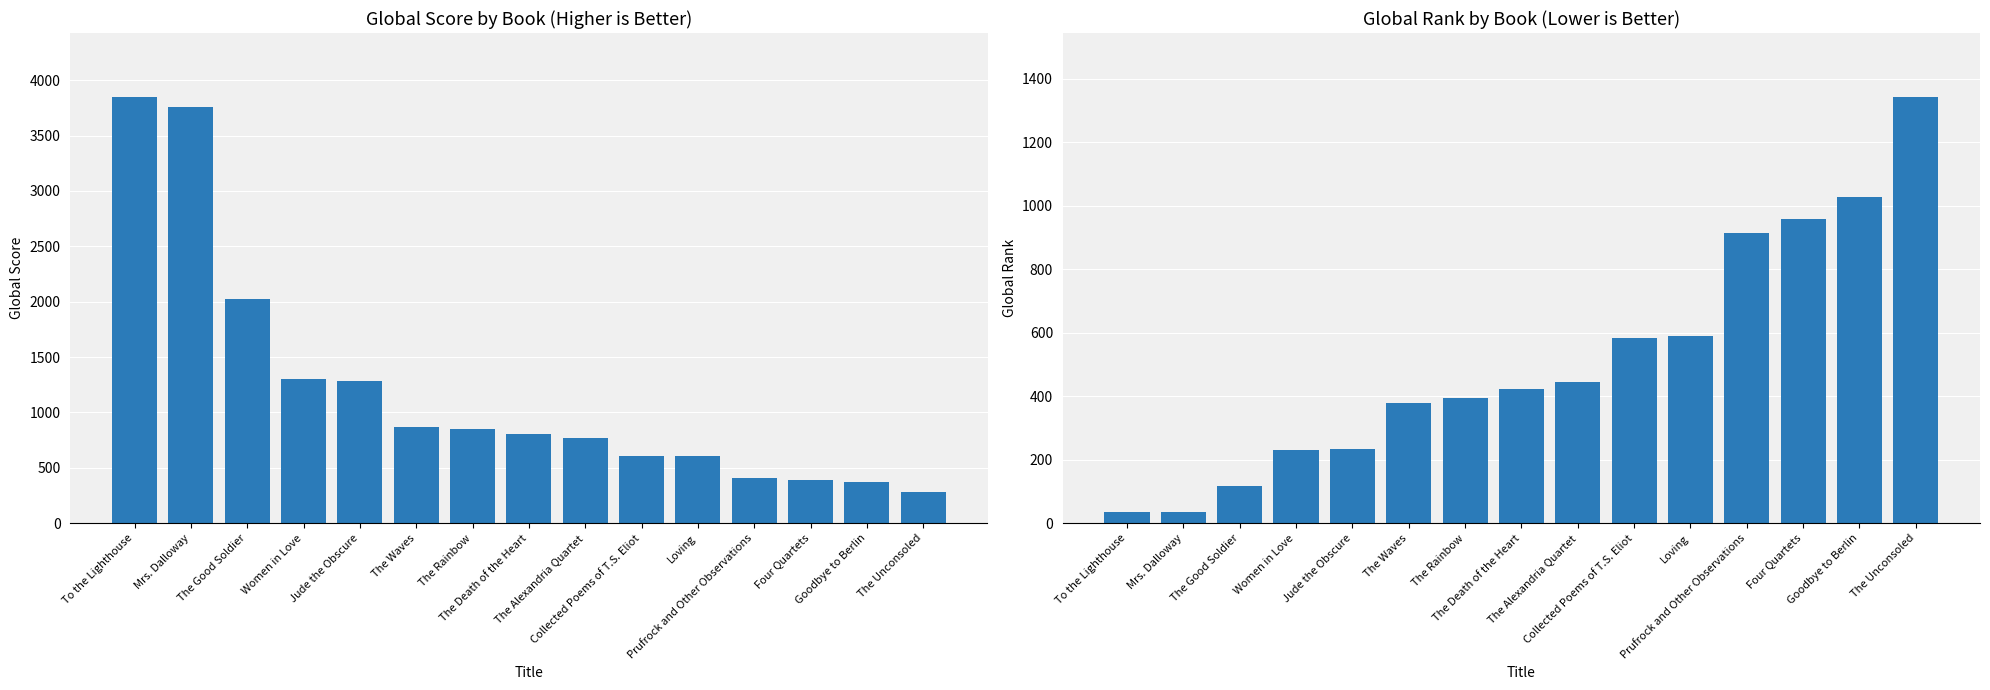

What is the lowest value of the Global Rank series?

35